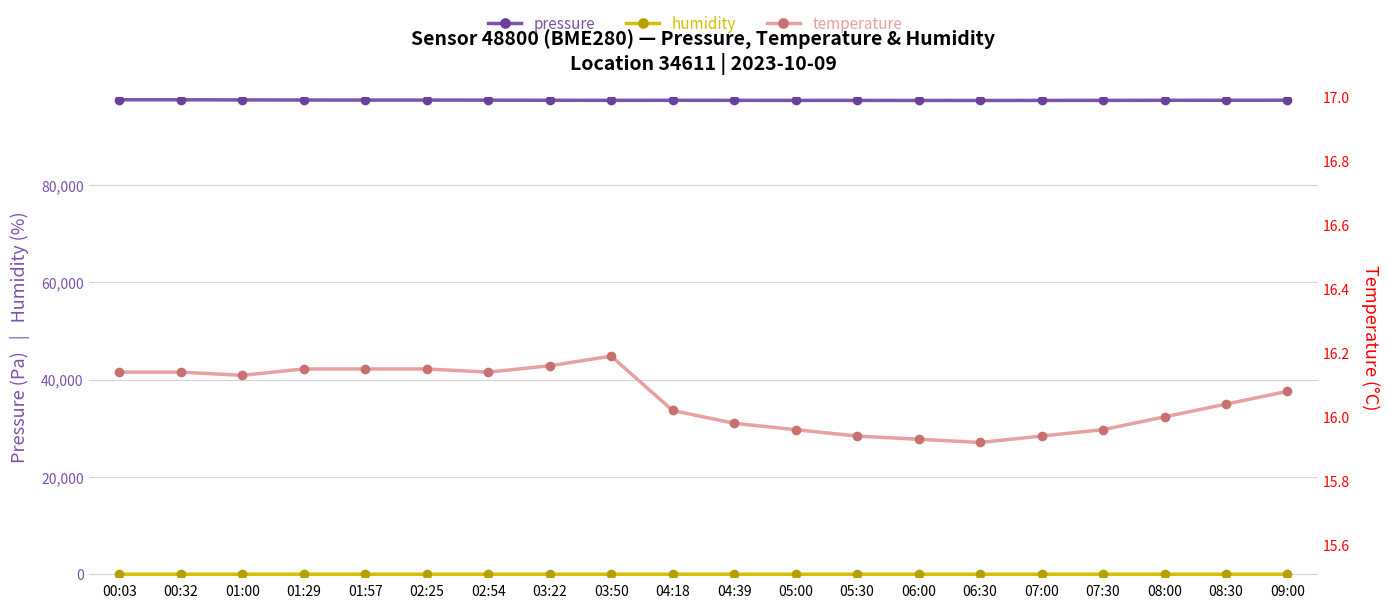

How many lines are shown in the chart?

3